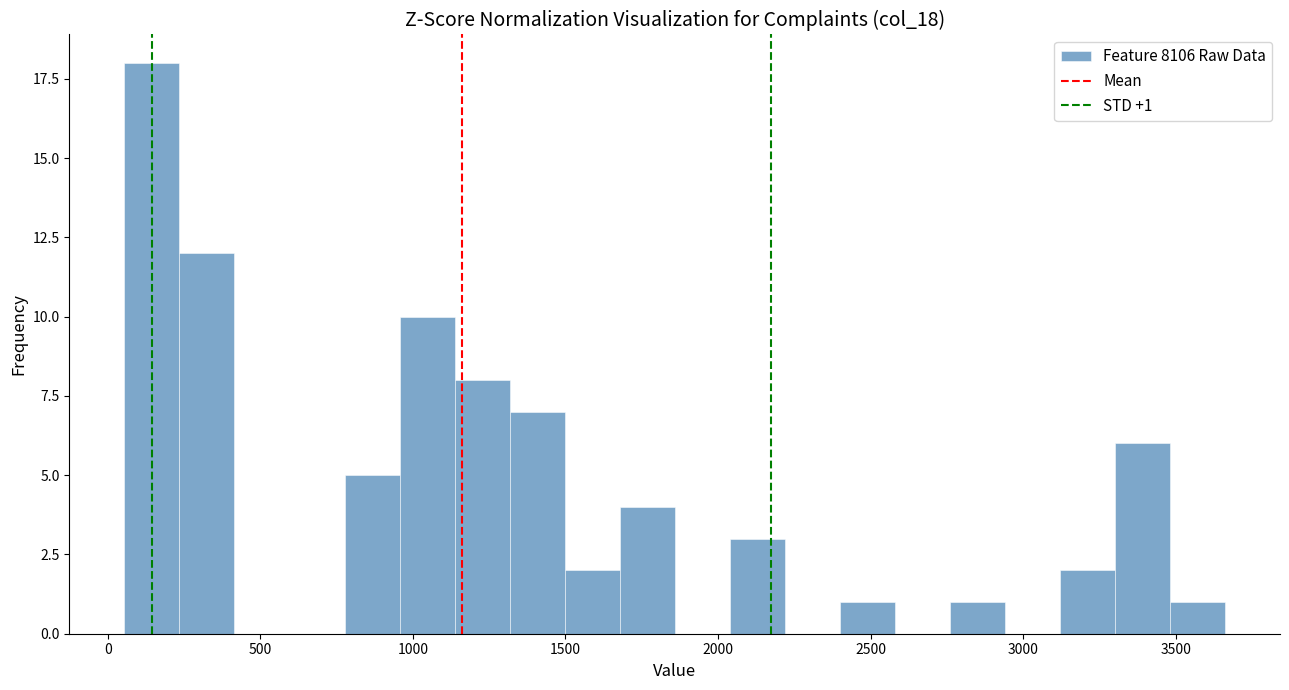

Read against the x-axis, roughly where is the centre of the tallest bar?

150